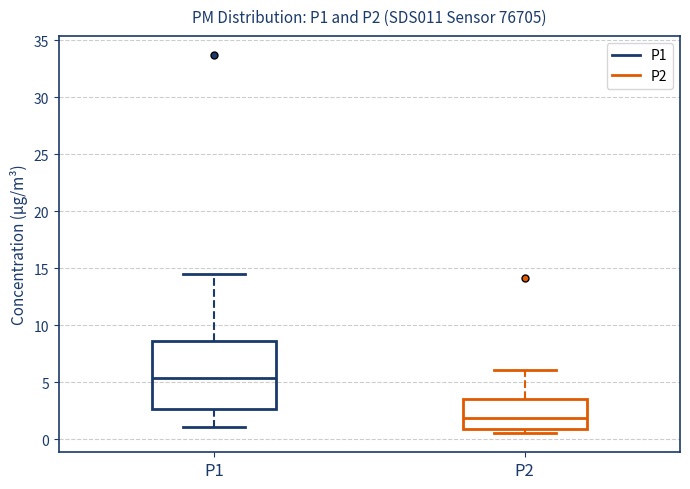

Reading left to right, read every box against the y-axis: the position of its median line, the range the box covers, and the ends of its whiskers. The values are not printed on the chart, so give them approximately, as read against the axis.

P1: median 5.5, box 2.5 to 8.5, whiskers 1.0 to 14.5
P2: median 2.0, box 1.0 to 3.5, whiskers 0.5 to 6.0